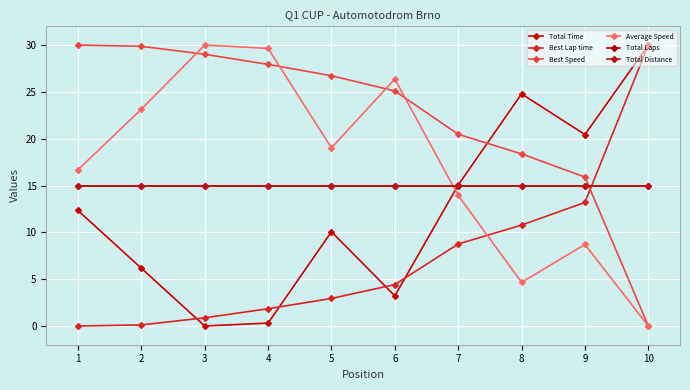

Is the value of Best Speed at 3 greater than the value of Average Speed at 1?

Yes